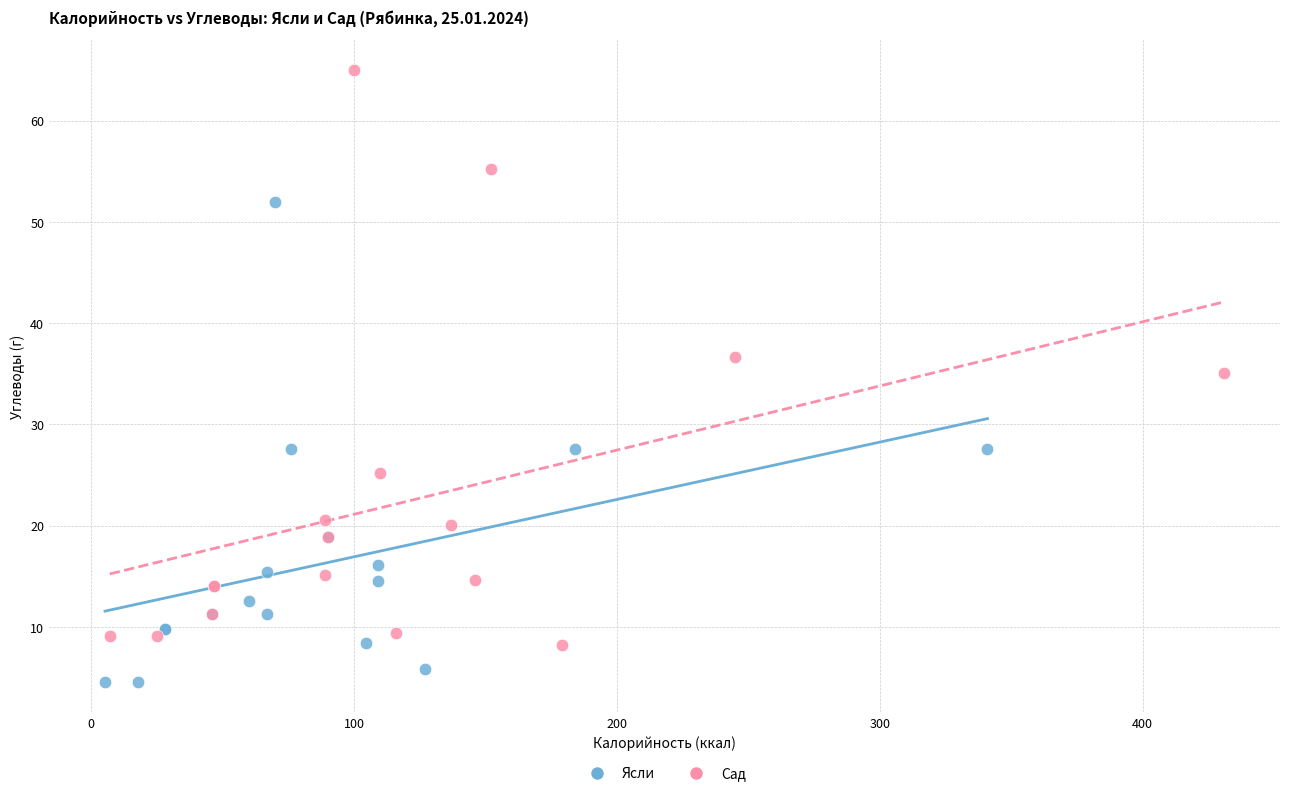

Which series has the largest Y range (max minus min)?

Сад